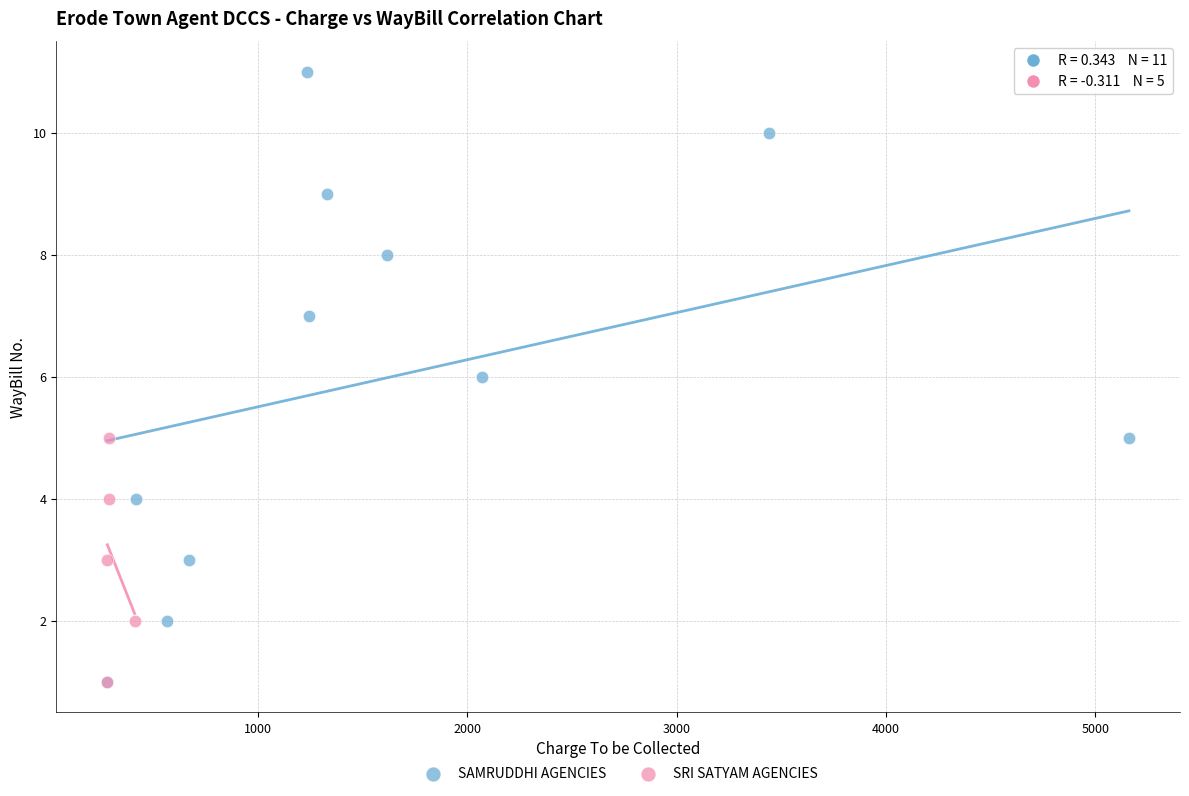

Which series has the largest Y range (max minus min)?

SAMRUDDHI AGENCIES